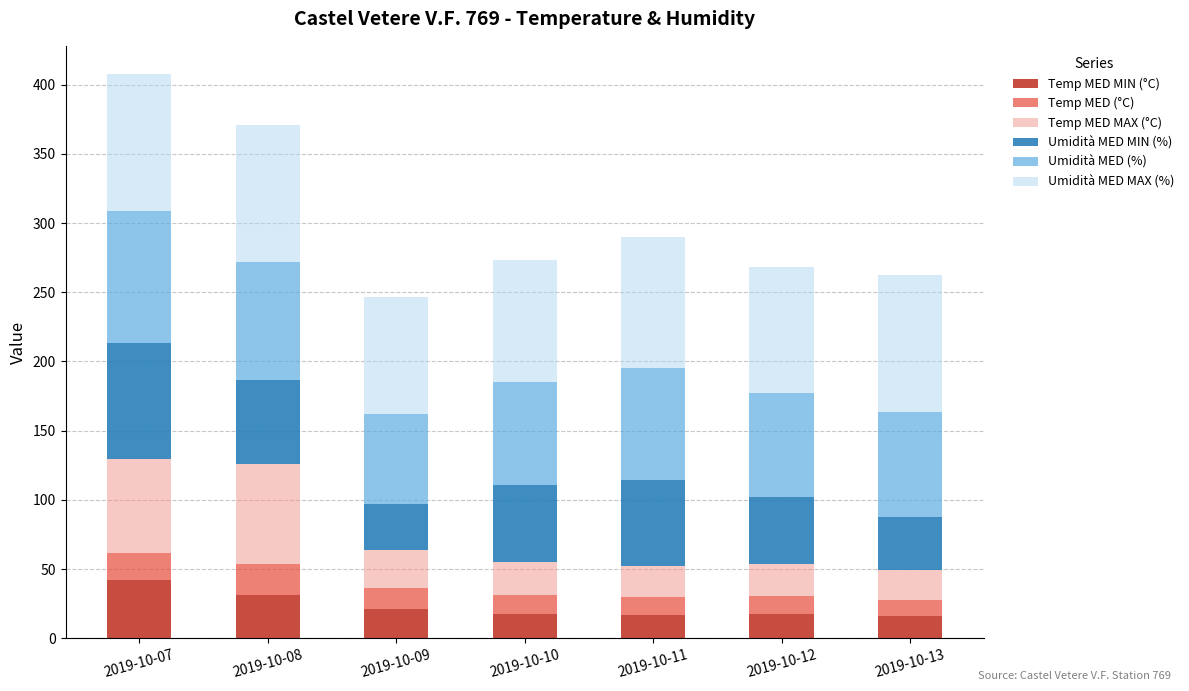

What is the total value across all series at 2019-10-12?

268.0